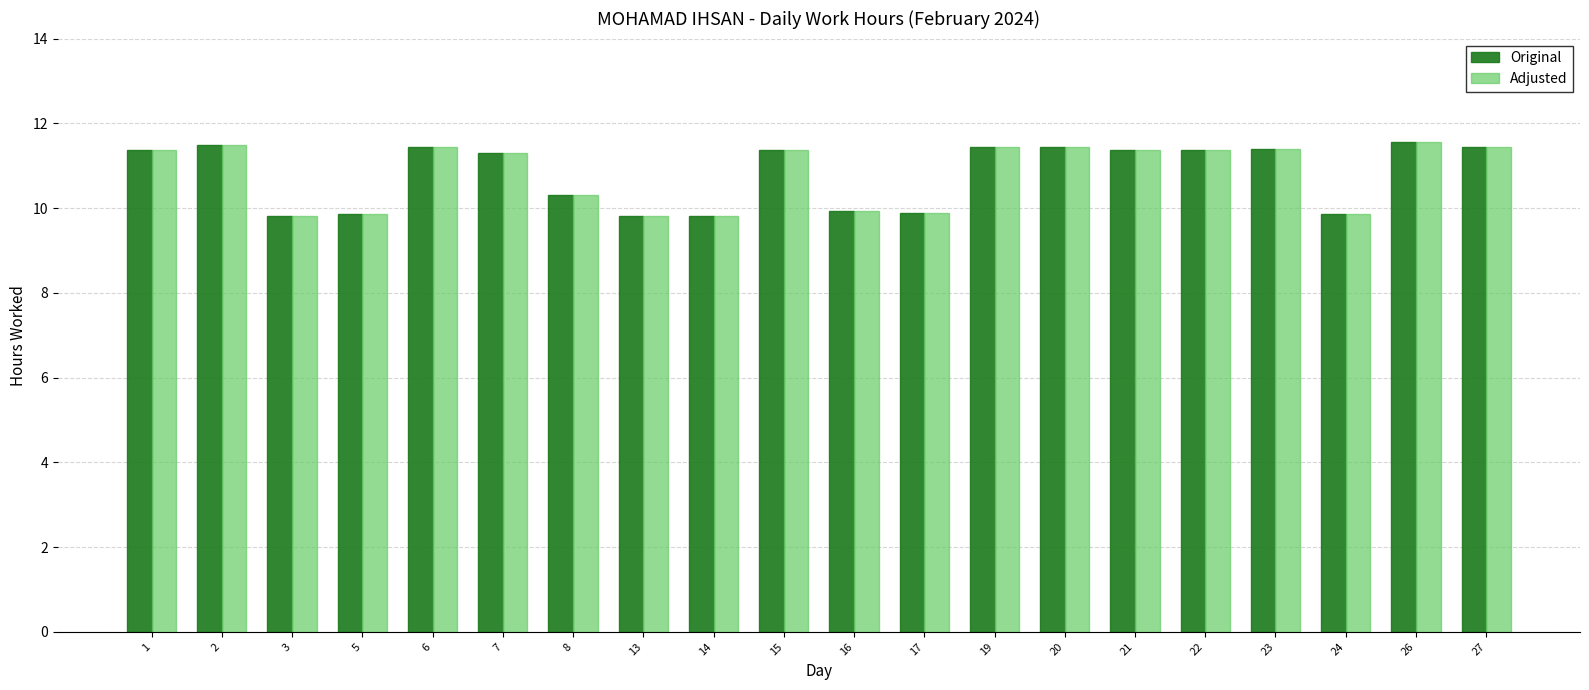

At which label does Adjusted first exceed 11?

1